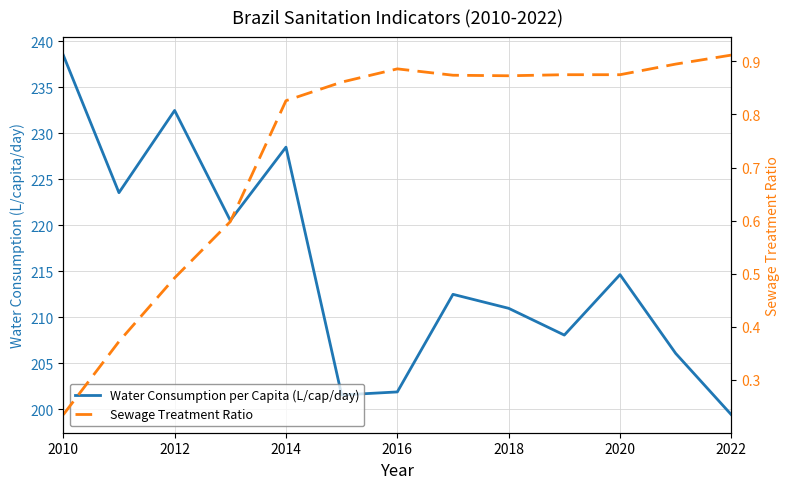

The Water Consumption per Capita (L/cap/day) series shows 306.2 at 2020. True or false?

False